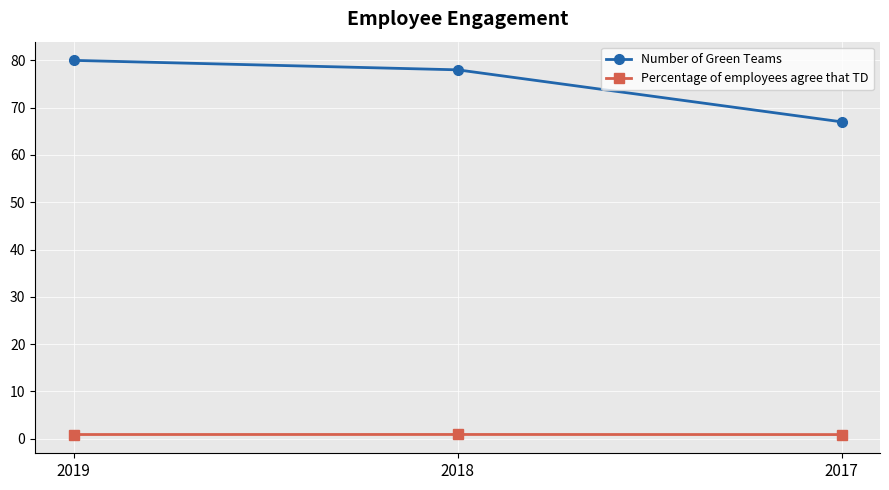

Between 2019 and 2017, which series saw the biggest shift?

Number of Green Teams